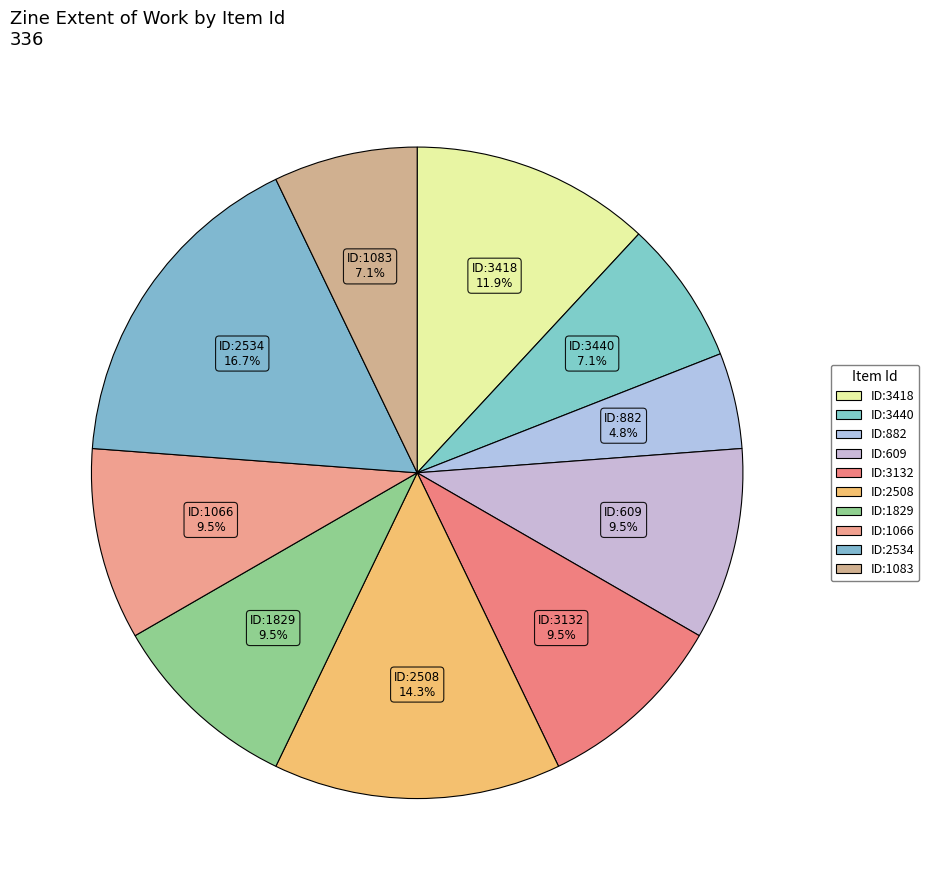

Count the number of slices in the pie.

10